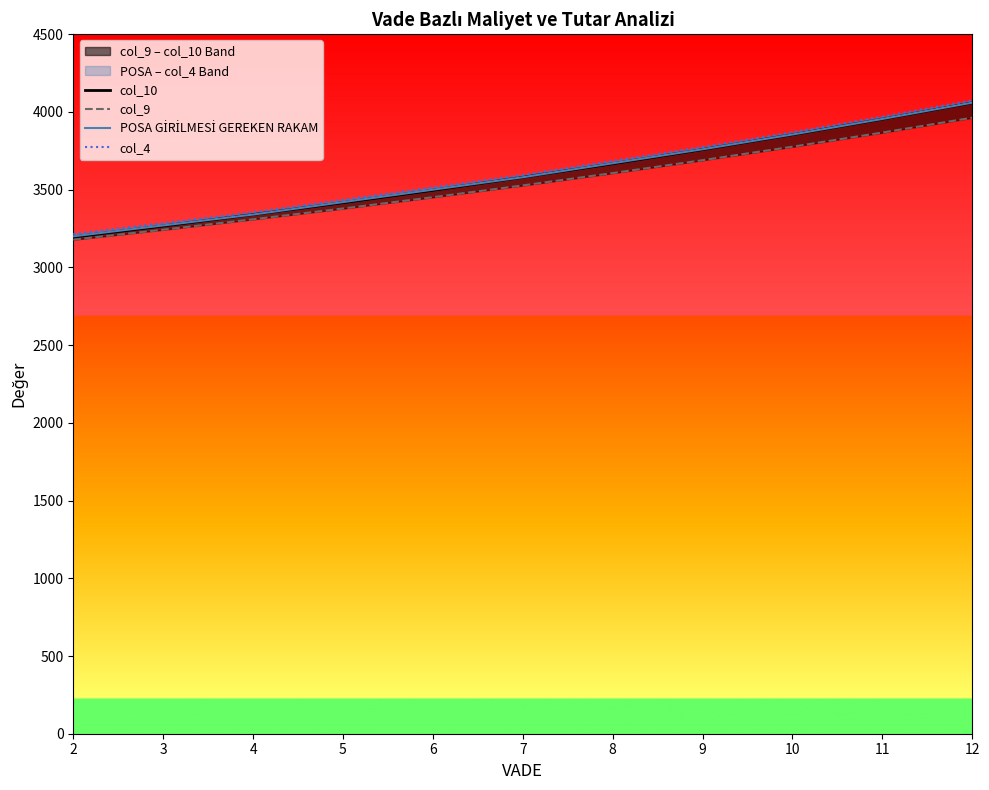

At which label does col_10 reach its peak?

12